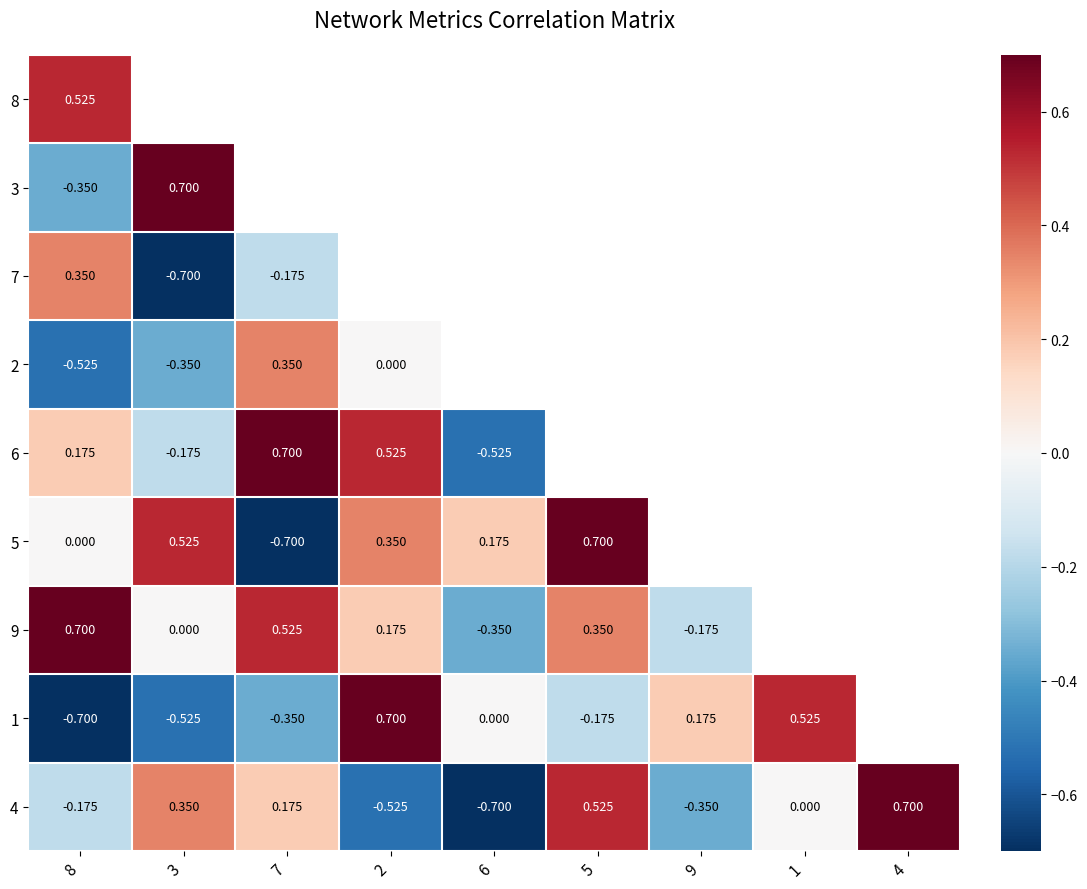

How many values in 4 are below zero?

4